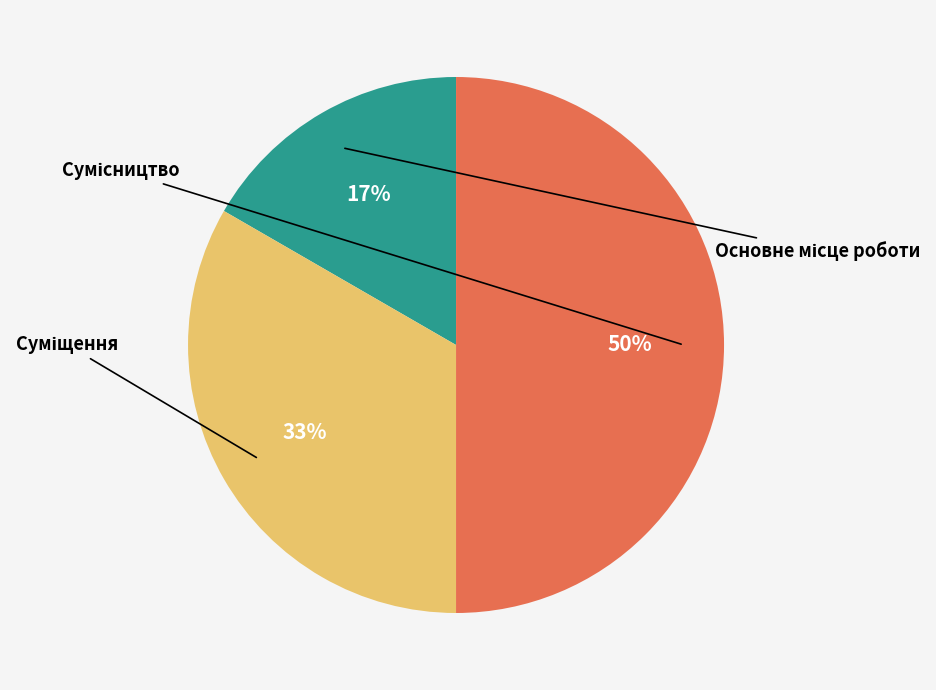

To the nearest percent, what percentage of the pie is Сумісництво?

50%